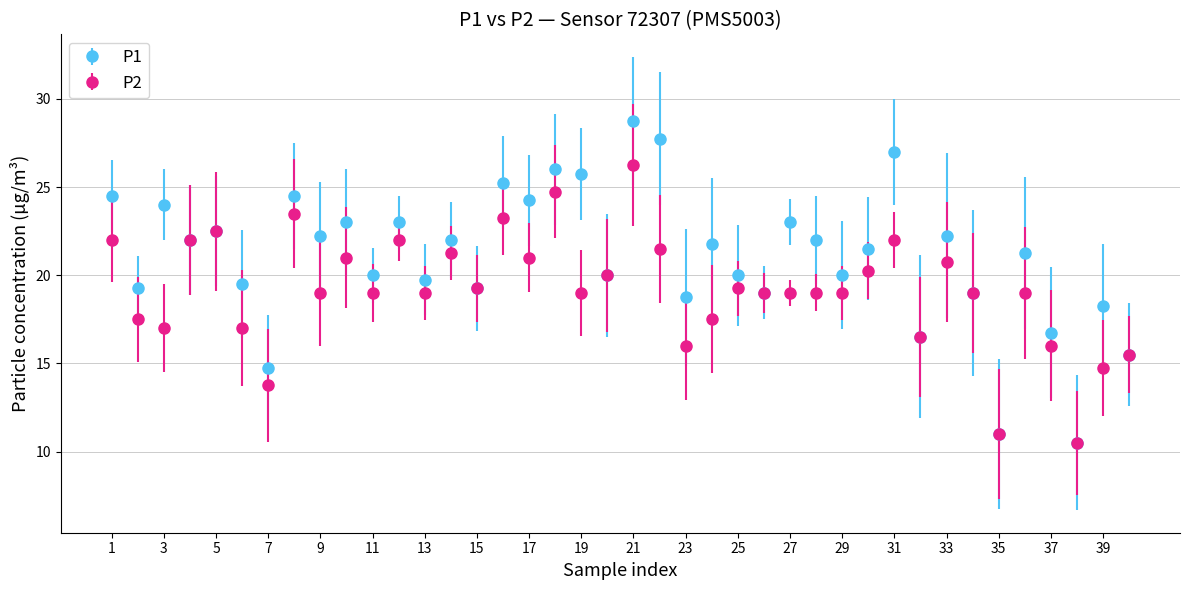

What are all the series names shown in the legend?

P1, P2